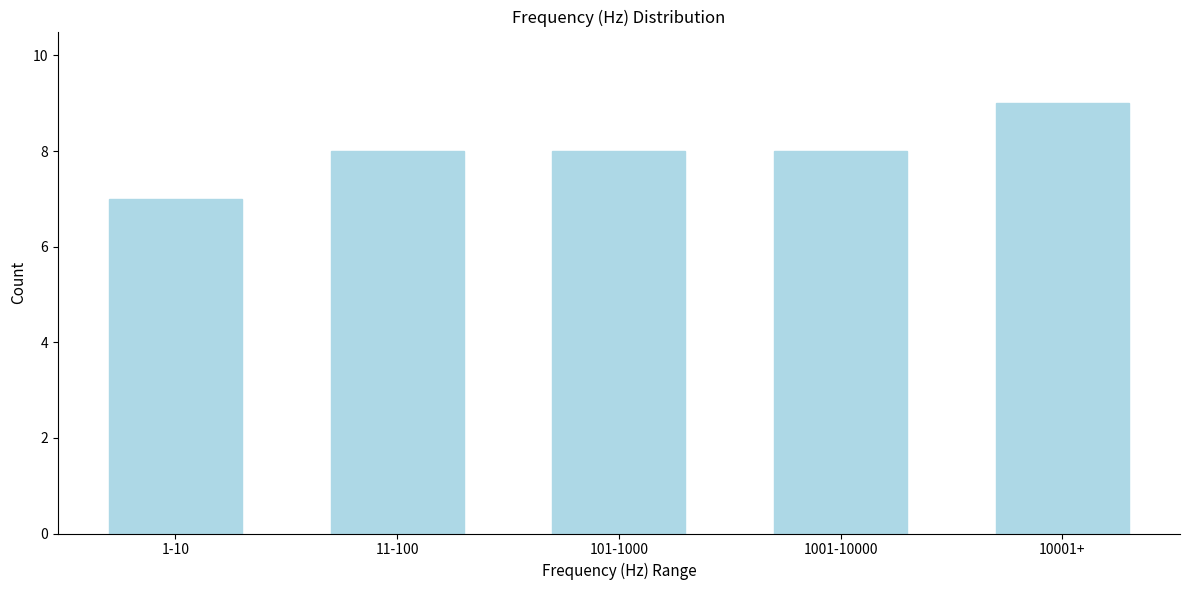

Reading left to right, list all the values displayed in this chart.

7	8	8	8	9